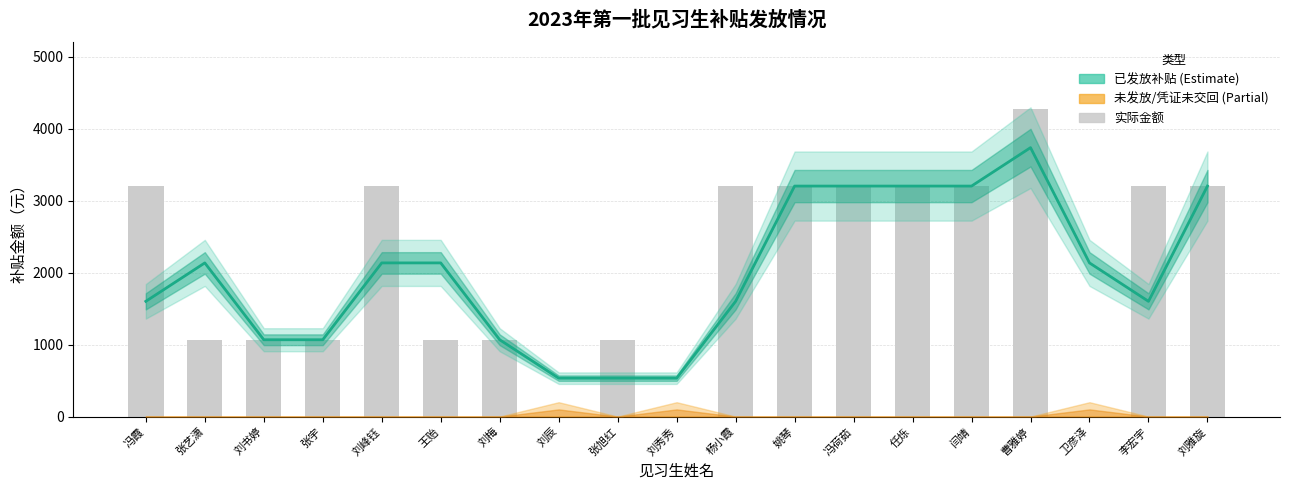

What is the average value?

1995